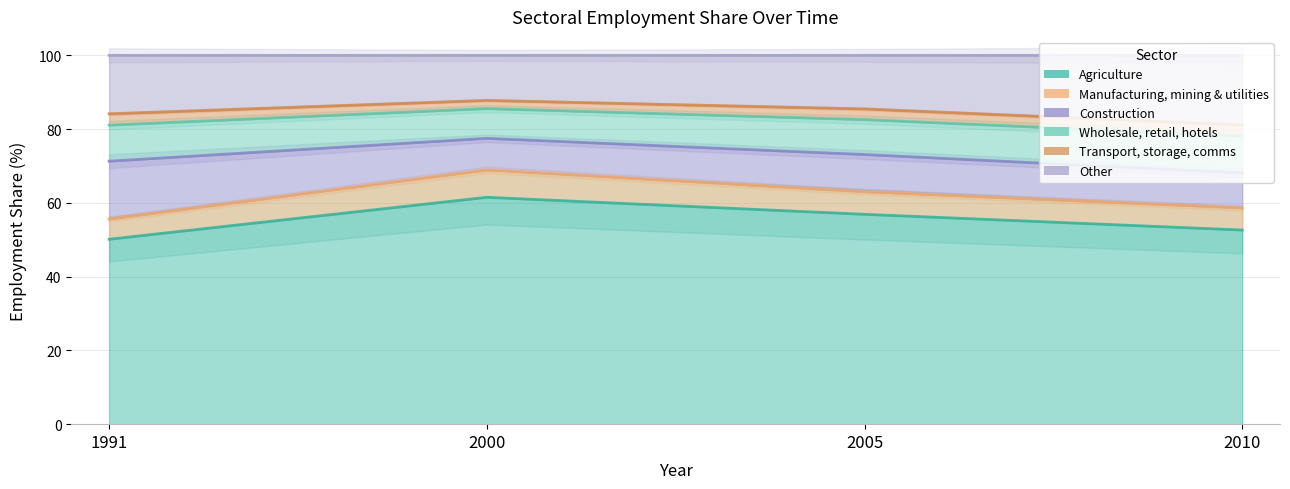

True or false: Agriculture and Wholesale, retail, hotels cross at least once.

False